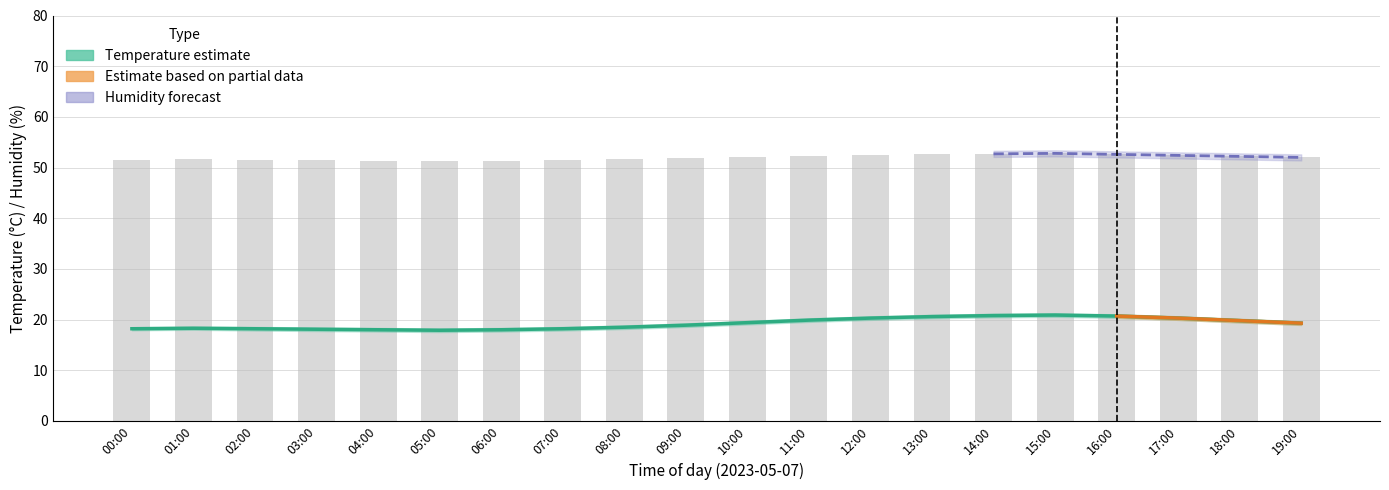

Where does the humidity series first go above 52?

10:00